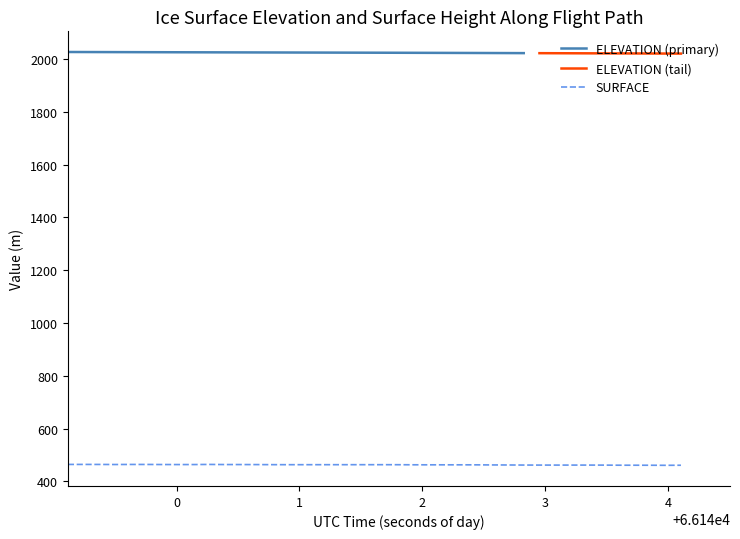

What is the highest value of the SURFACE series?

464.1